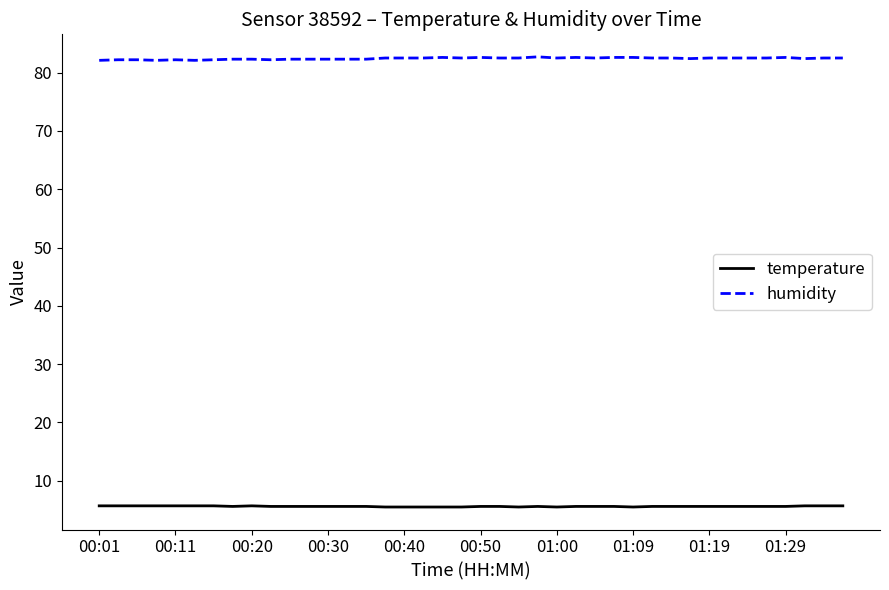

True or false: temperature and humidity intersect in this chart.

False